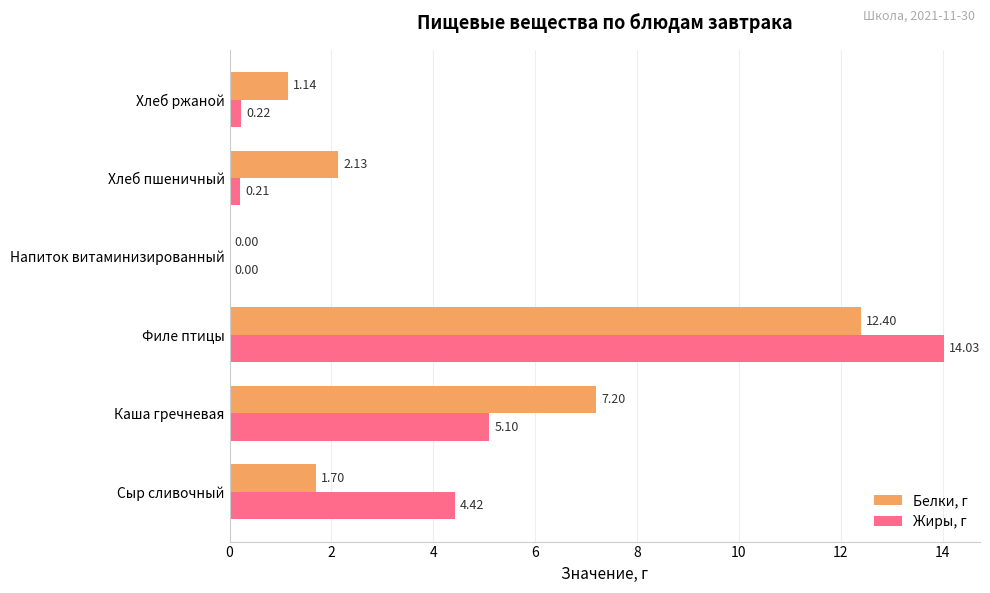

What is the sum of all Белки, г values?

24.6